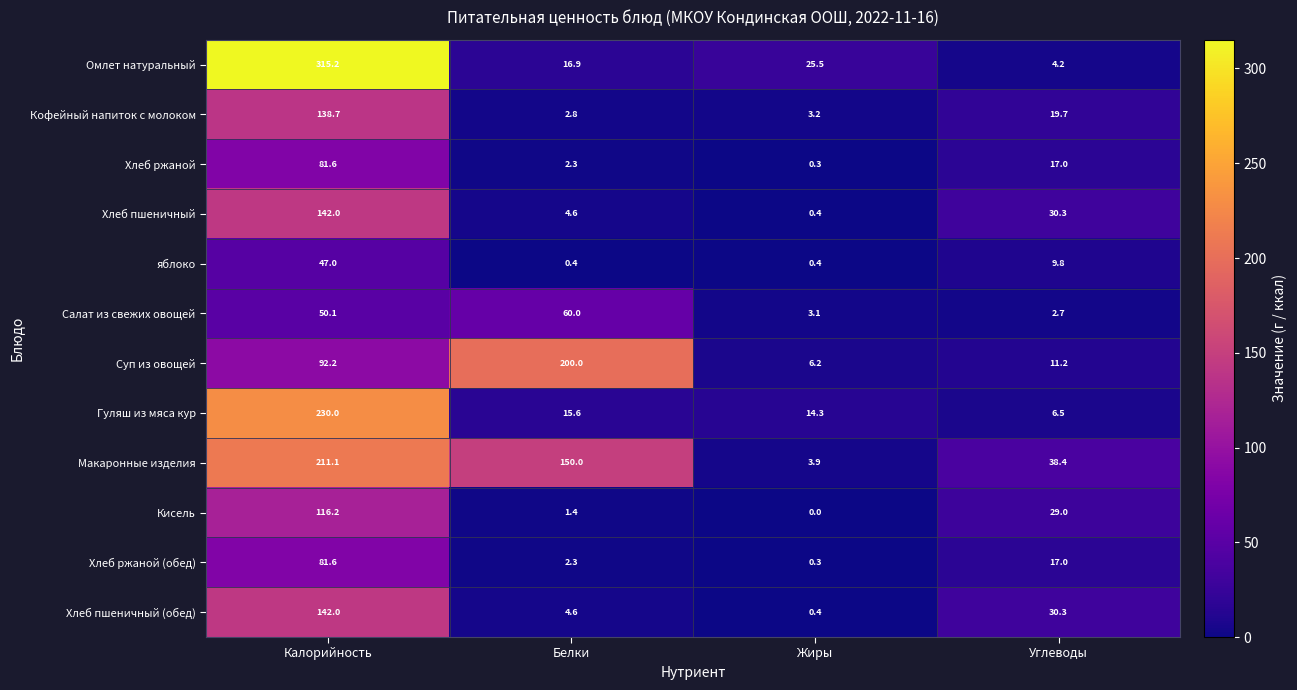

Read the Хлеб пшеничный value at Углеводы.

30.3